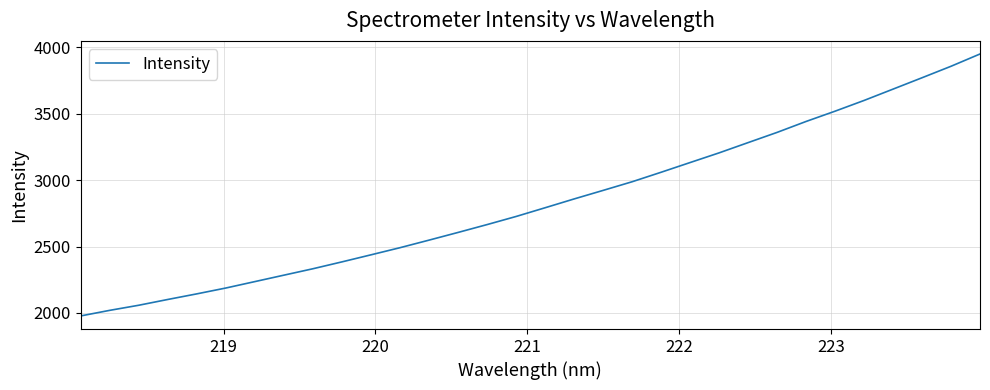

What is the difference between the maximum and minimum values?

1973.5